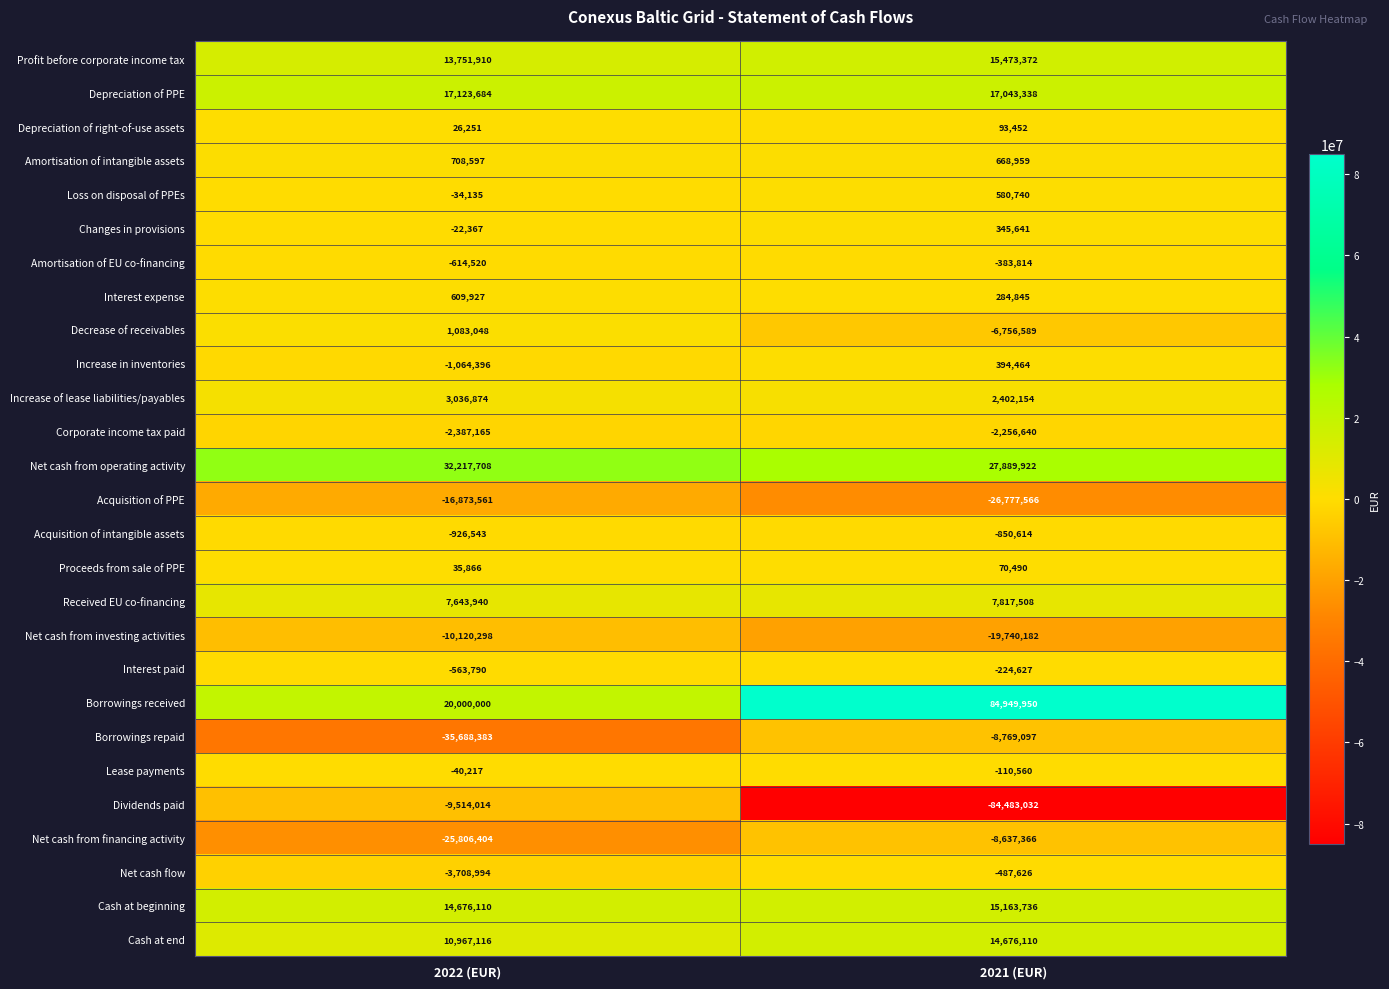

What is the difference between the Amortisation of EU co-financing values at 2022 (EUR) and 2021 (EUR)?

230706